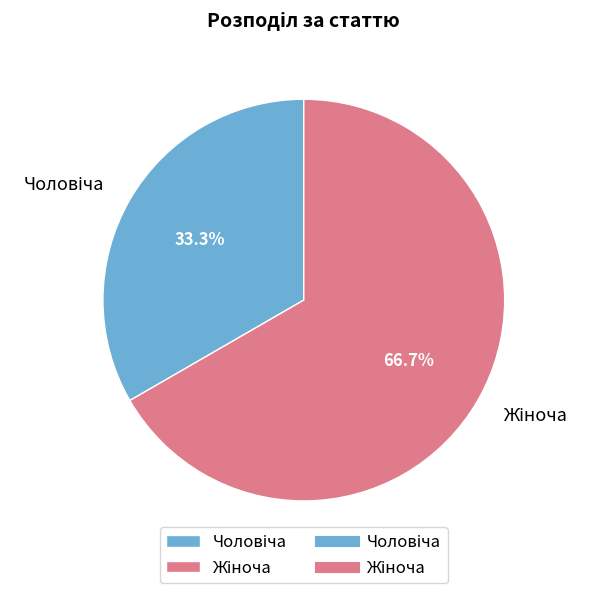

Is there any slice that represents more than half of the pie?

Yes